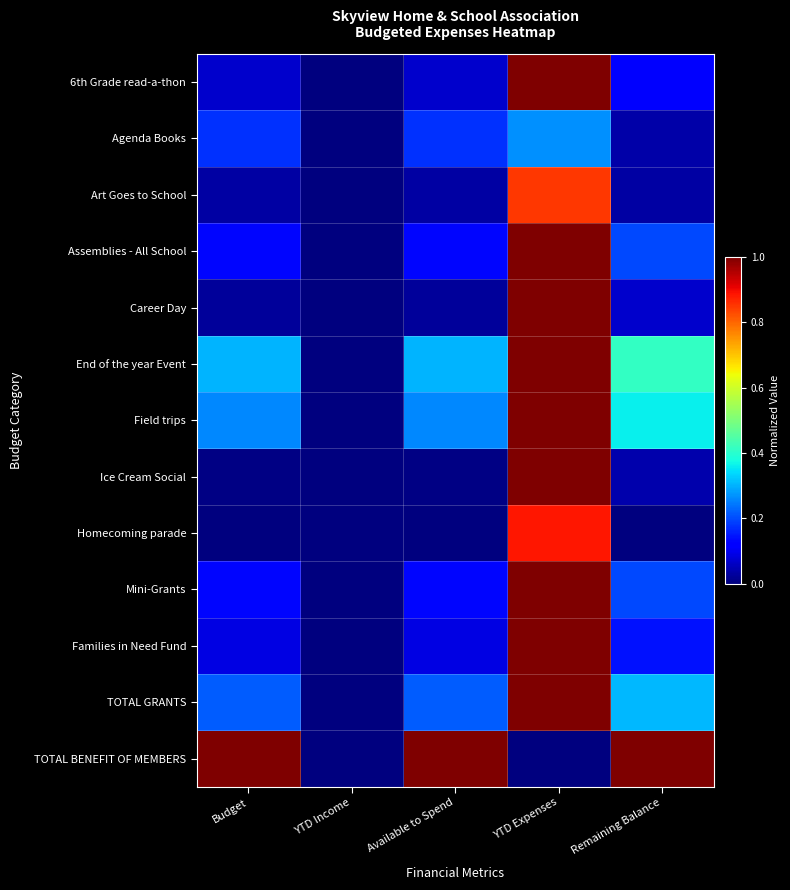

Reading left to right, list all the values displayed in this chart.

6th Grade read-a-thon: Budget=0.1	YTD Income=0.0	Available to Spend=0.1	YTD Expenses=1.0	Remaining Balance=0.1
Agenda Books: Budget=0.2	YTD Income=0.0	Available to Spend=0.2	YTD Expenses=0.3	Remaining Balance=0.0
Art Goes to School: Budget=0.0	YTD Income=0.0	Available to Spend=0.0	YTD Expenses=0.9	Remaining Balance=0.0
Assemblies - All School: Budget=0.1	YTD Income=0.0	Available to Spend=0.1	YTD Expenses=1.0	Remaining Balance=0.2
Career Day: Budget=0.0	YTD Income=0.0	Available to Spend=0.0	YTD Expenses=1.0	Remaining Balance=0.1
End of the year Event: Budget=0.3	YTD Income=0.0	Available to Spend=0.3	YTD Expenses=1.0	Remaining Balance=0.4
Field trips: Budget=0.3	YTD Income=0.0	Available to Spend=0.3	YTD Expenses=1.0	Remaining Balance=0.4
Ice Cream Social: Budget=0.0	YTD Income=0.0	Available to Spend=0.0	YTD Expenses=1.0	Remaining Balance=0.0
Homecoming parade: Budget=0.0	YTD Income=0.0	Available to Spend=0.0	YTD Expenses=0.9	Remaining Balance=0.0
Mini-Grants: Budget=0.1	YTD Income=0.0	Available to Spend=0.1	YTD Expenses=1.0	Remaining Balance=0.2
Families in Need Fund: Budget=0.1	YTD Income=0.0	Available to Spend=0.1	YTD Expenses=1.0	Remaining Balance=0.1
TOTAL GRANTS: Budget=0.2	YTD Income=0.0	Available to Spend=0.2	YTD Expenses=1.0	Remaining Balance=0.3
TOTAL BENEFIT OF MEMBERS: Budget=1.0	YTD Income=0.0	Available to Spend=1.0	YTD Expenses=0.0	Remaining Balance=1.0